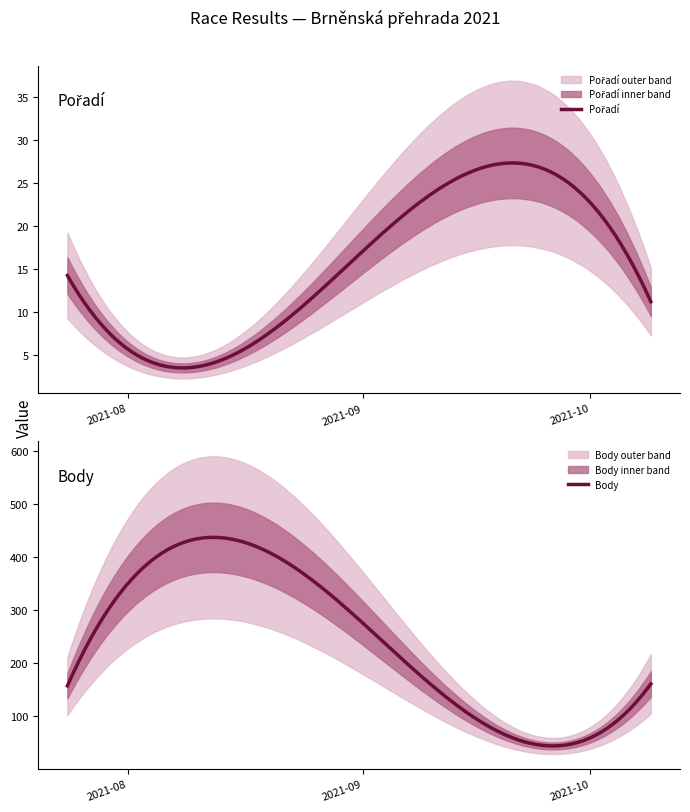

How many values in the Pořadí series exceed 12?

2